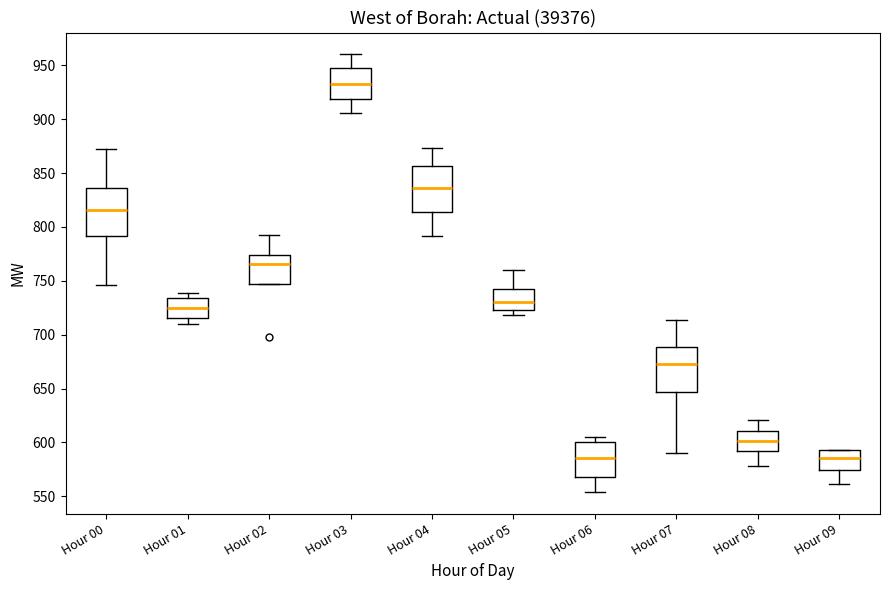

Where is the upper edge of the box for Hour 03 on the y-axis? The values are not printed on the chart, so give them approximately, as read against the axis.

945